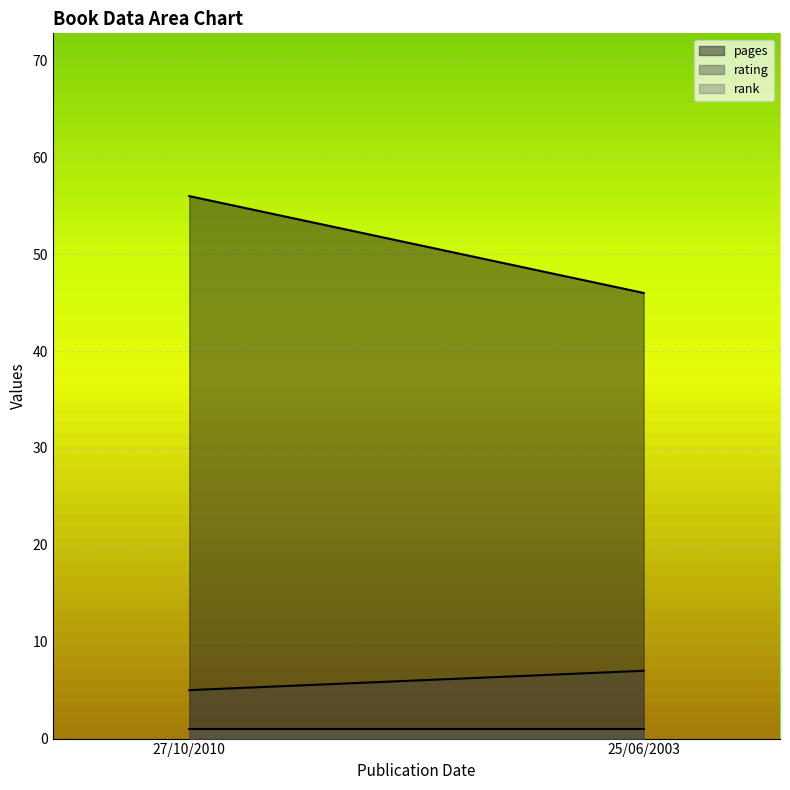

True or false: pages has a value of 56 at 27/10/2010.

True